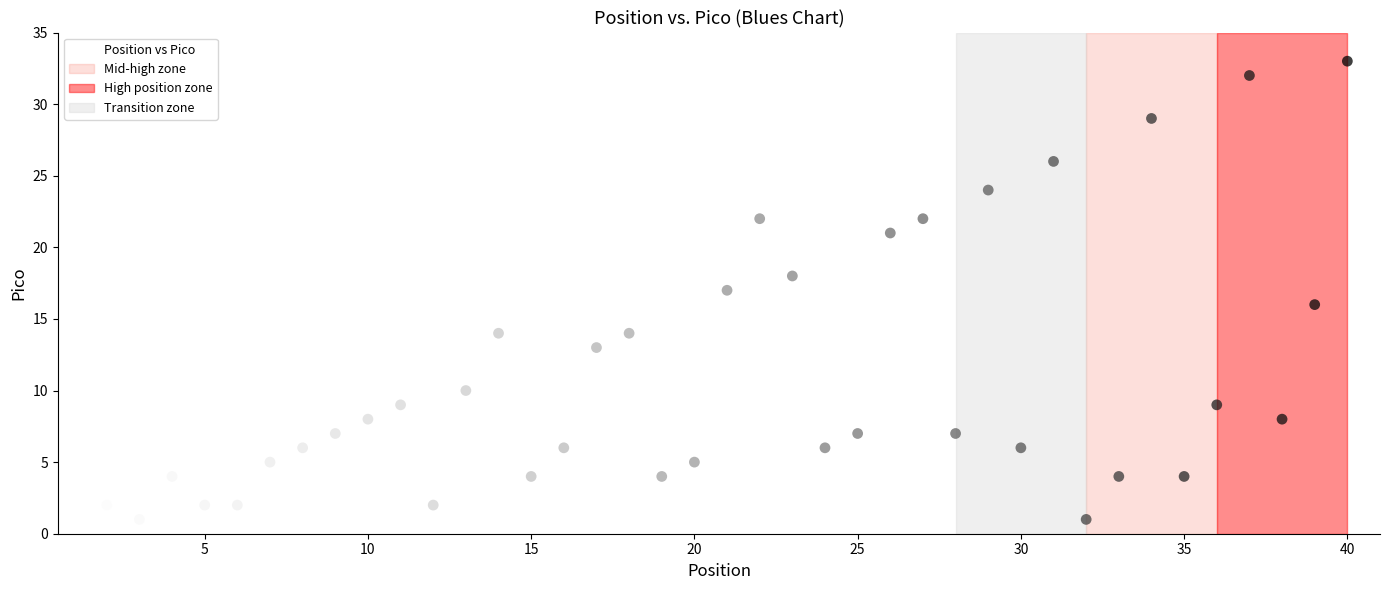

What is the range of Y values (max minus min)?

32